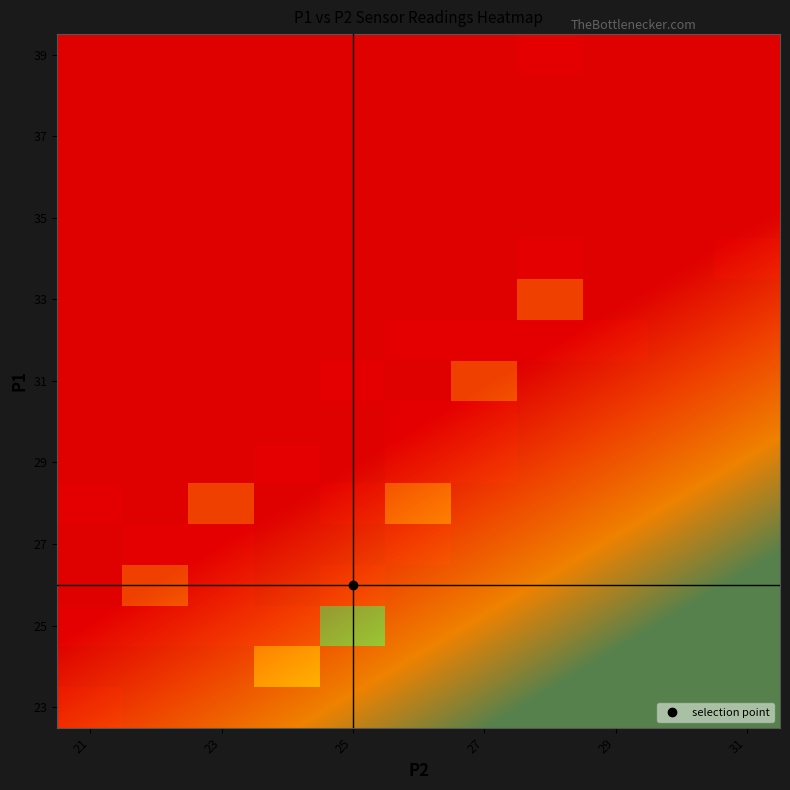

Count the 1 values in the range 23 to 27.

26